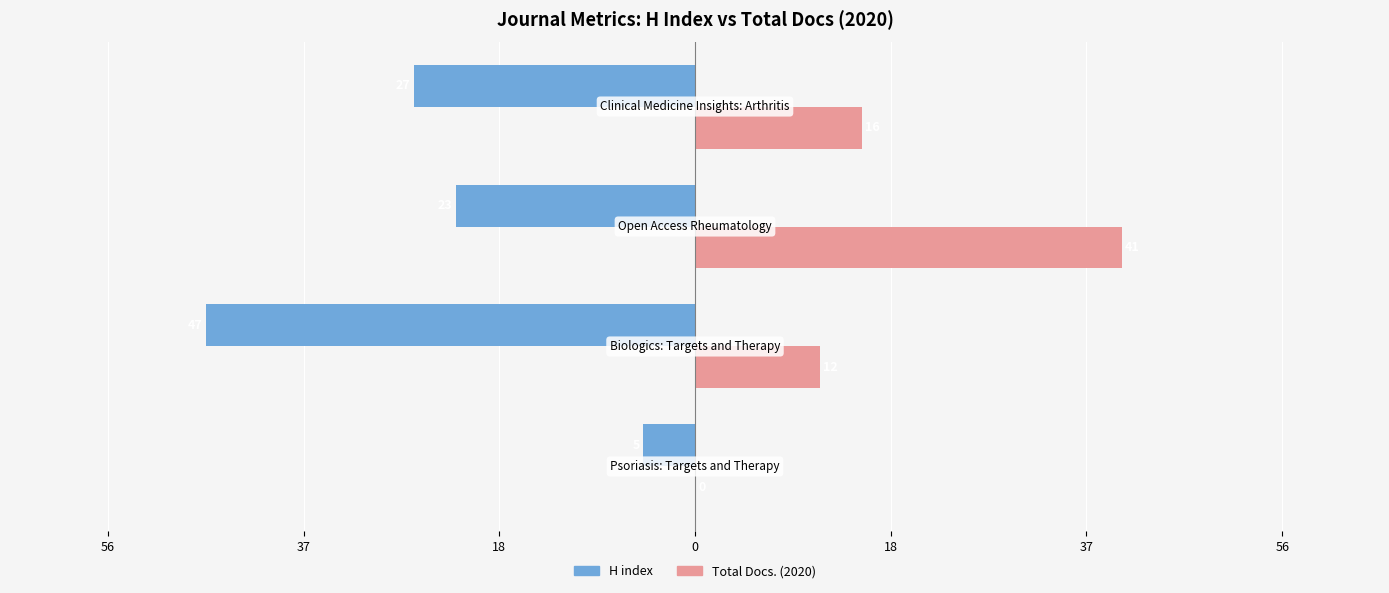

What are all the series names shown in the legend?

H index, Total Docs. (2020)